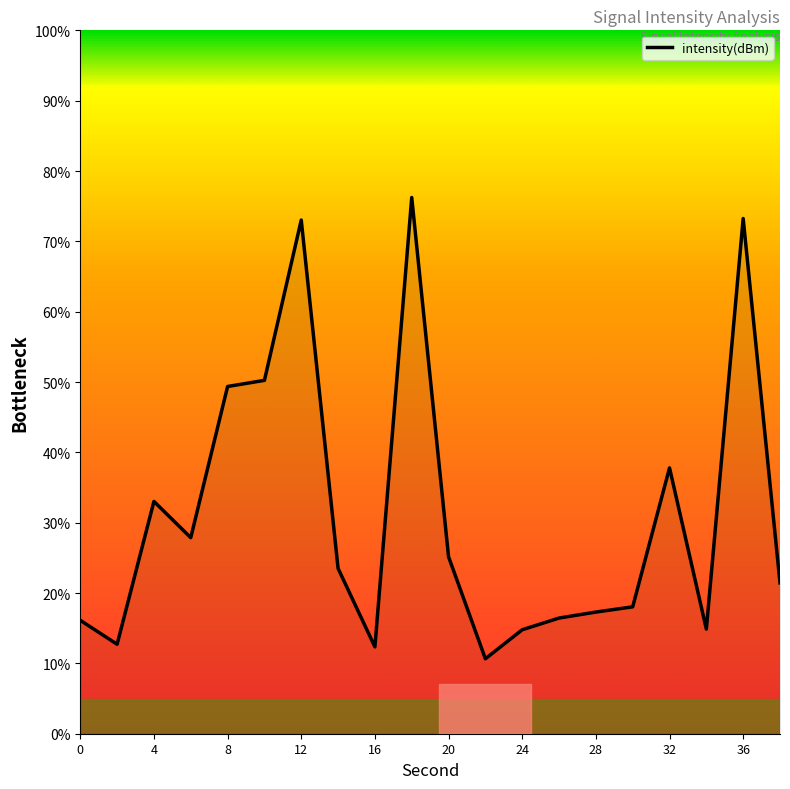

What is the greatest value displayed?

76.2